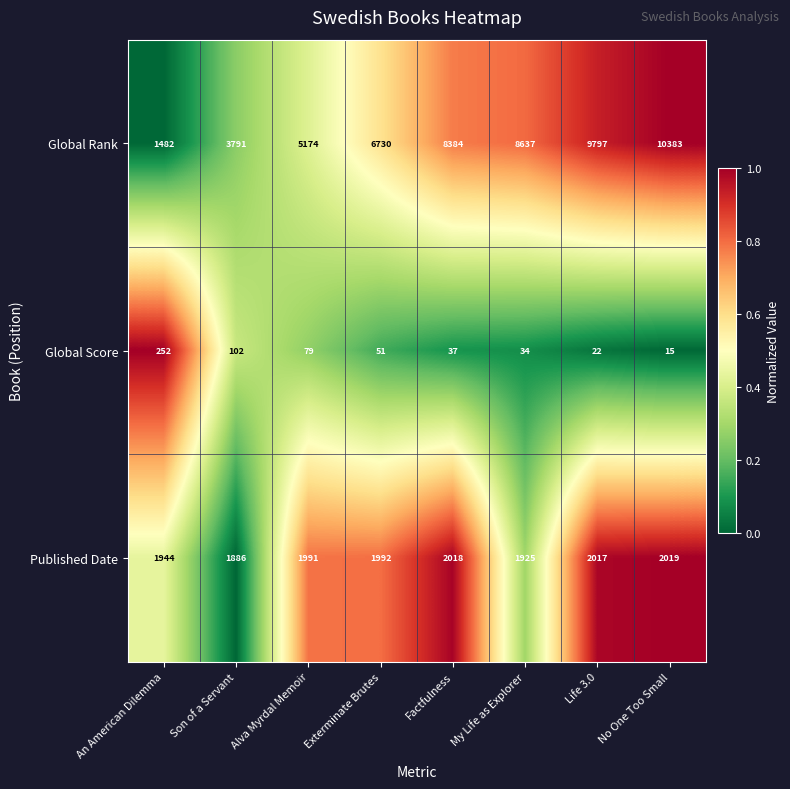

Which label corresponds to the largest value in the chart?

No One Too Small